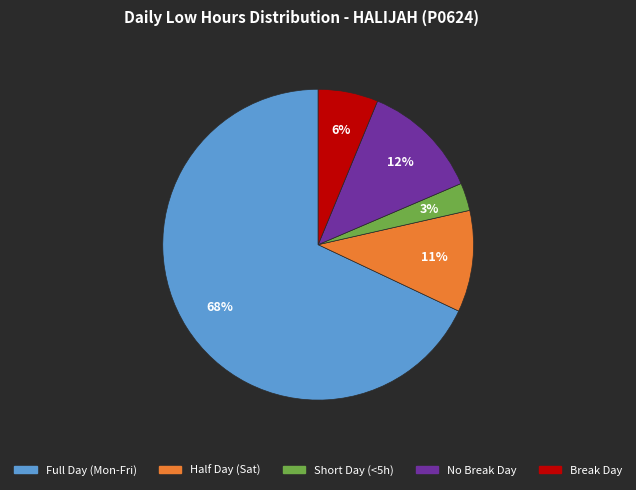

Does any single category account for the majority?

Yes